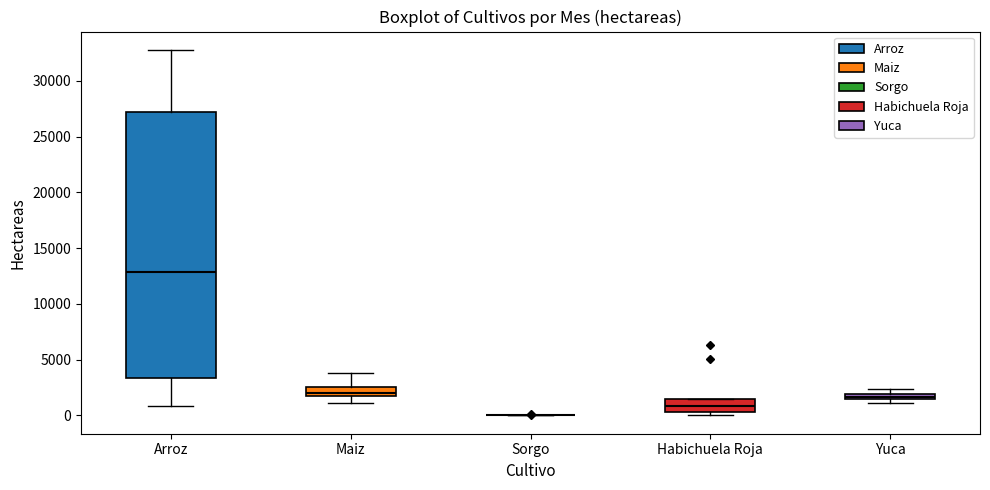

Comparing the boxes themselves (not the whiskers), which one is the tallest?

Arroz